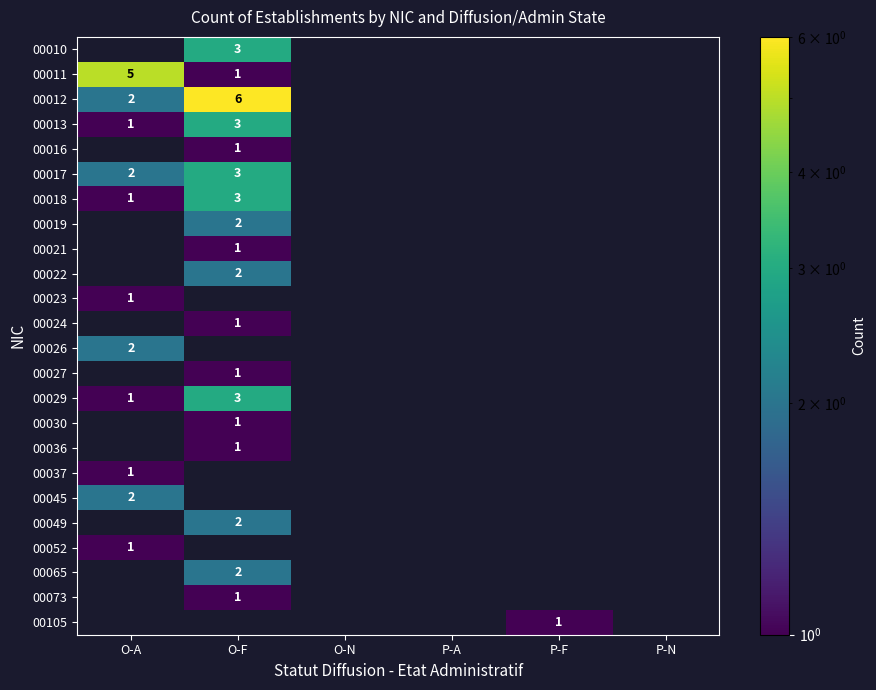

How many data points does each series have?

6